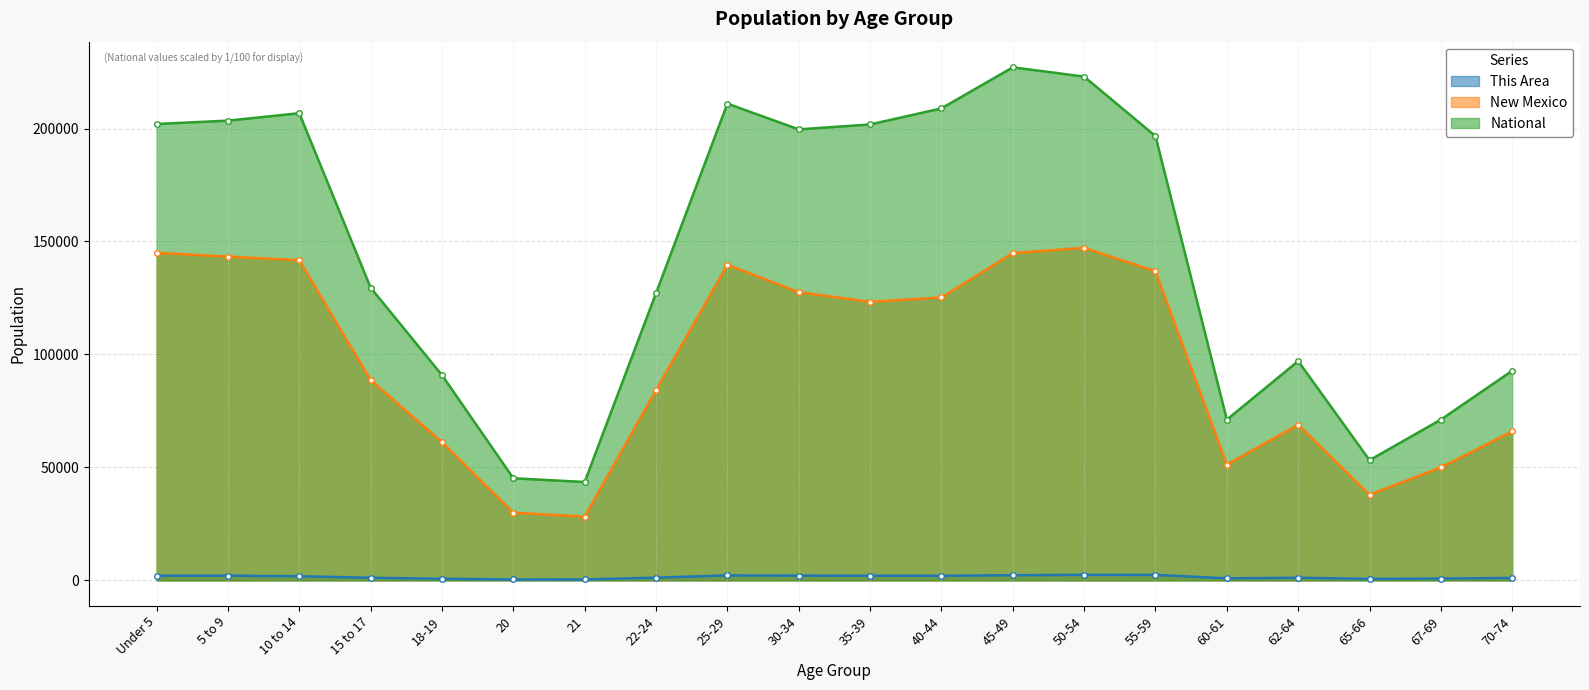

Is the value of New Mexico at 15 to 17 greater than the value of National at 25-29?

No